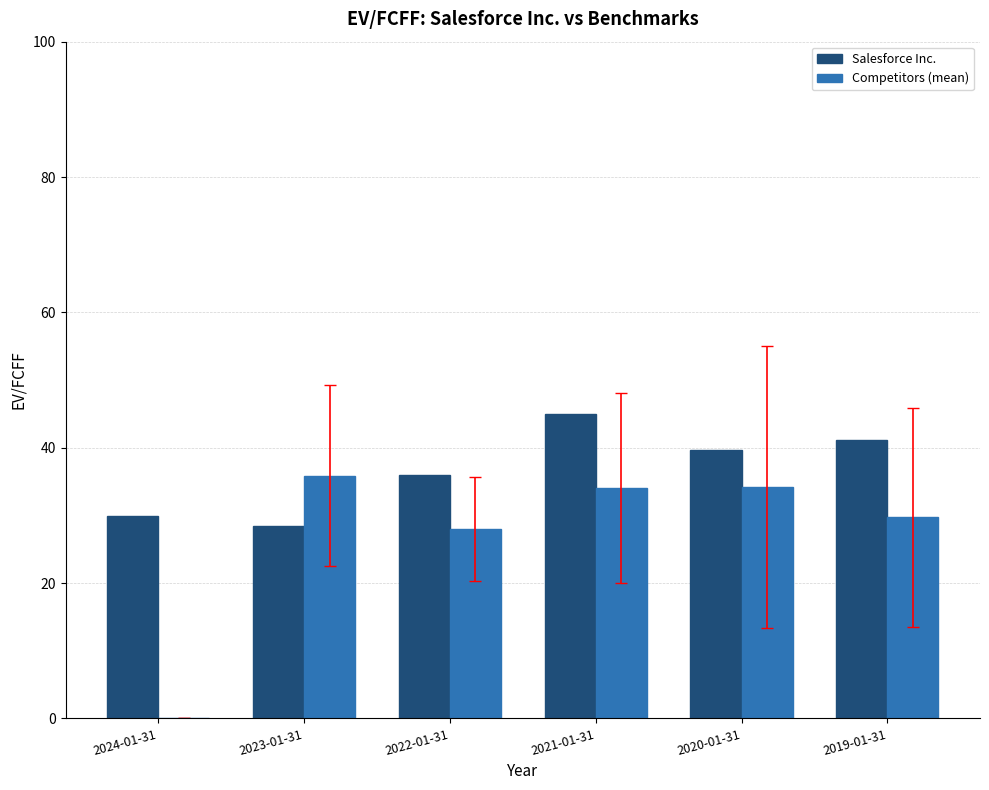

At which category is the sum across all series the highest?

2021-01-31